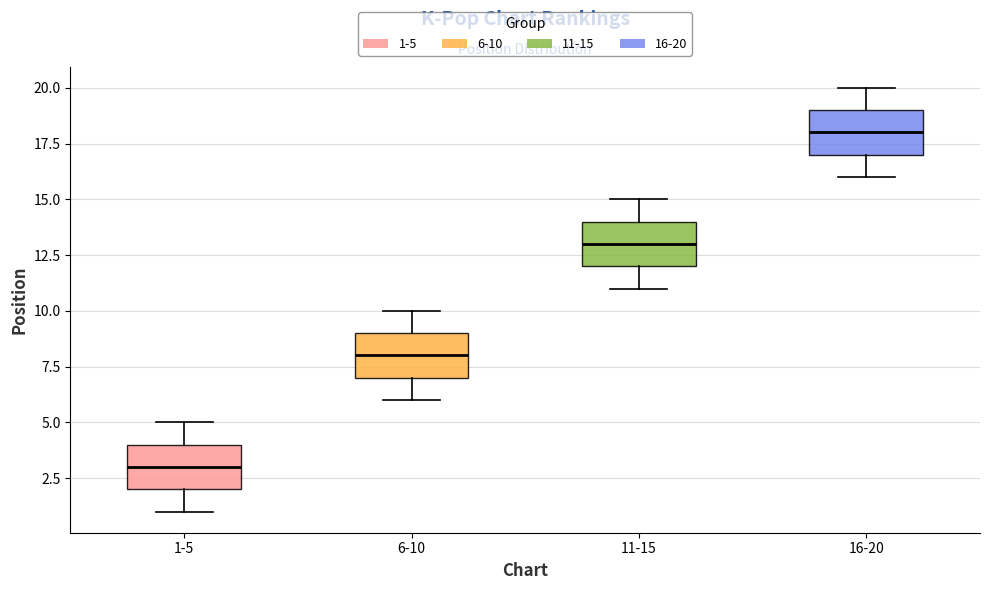

Reading left to right, transcribe this box plot: for each box, give where its median line is, the range the box spans, and where its two whiskers end, as read against the y-axis. The values are not printed on the chart, so give them approximately, as read against the axis.

1-5: median 3, box 2 to 4, whiskers 1 to 5
6-10: median 8, box 7 to 9, whiskers 6 to 10
11-15: median 13, box 12 to 14, whiskers 11 to 15
16-20: median 18, box 17 to 19, whiskers 16 to 20